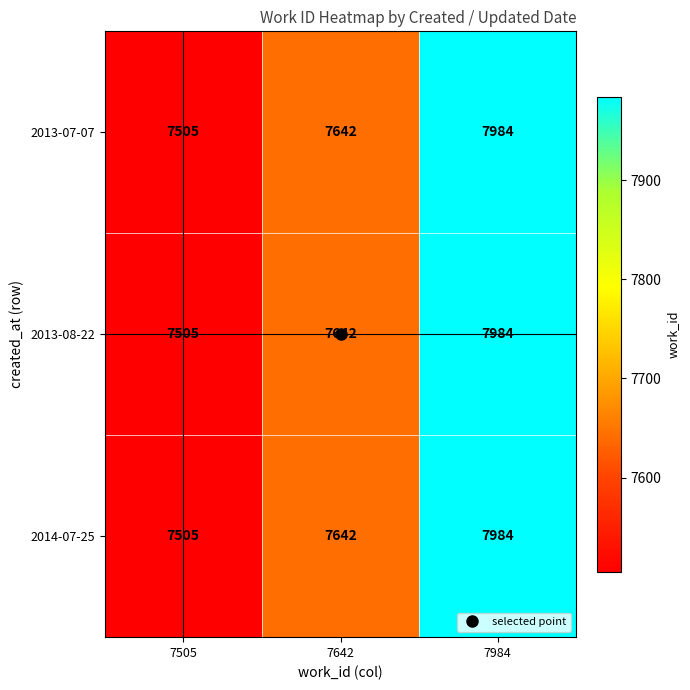

Which label corresponds to the largest value in the chart?

7984